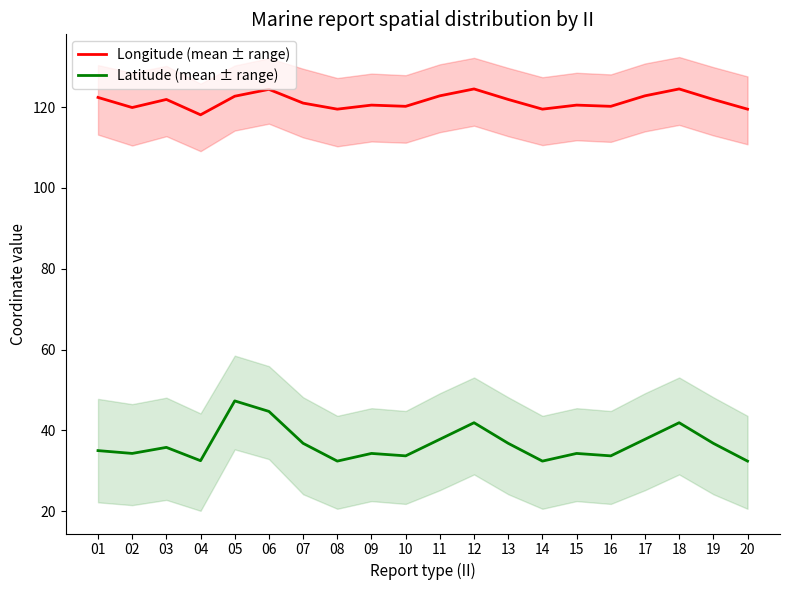

Is this an area chart (filled region under the line)?

No